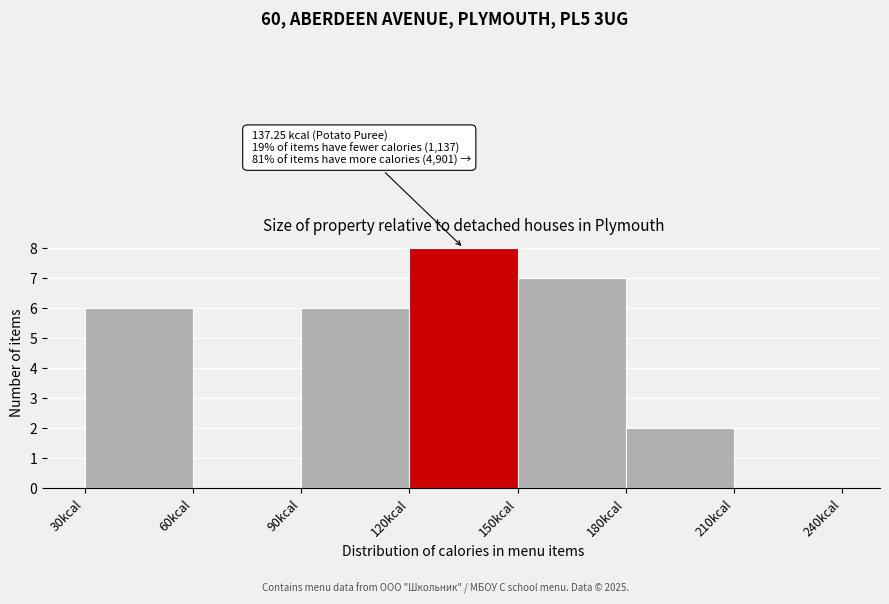

Over which range of the x-axis is the bar tallest?

120 to 150